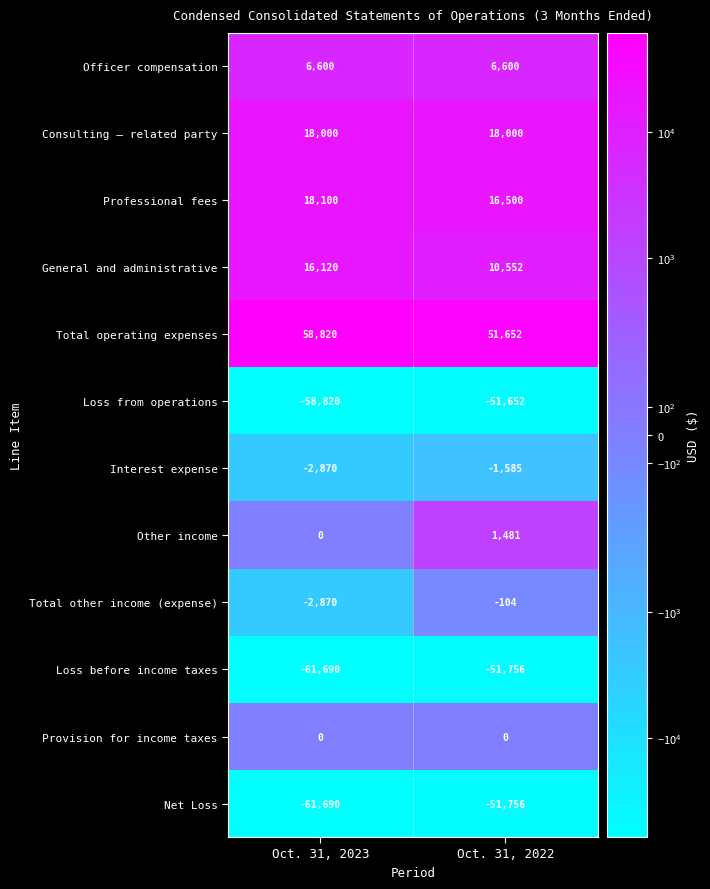

List the labels in order of Total other income (expense) value, largest first.

Oct. 31, 2022, Oct. 31, 2023